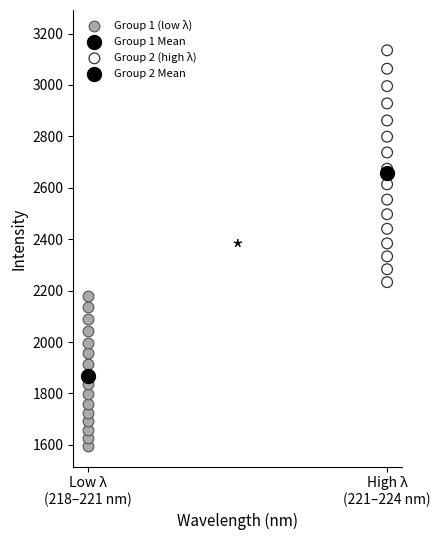

Which series contains the highest Y value?

Group 2 (high λ)